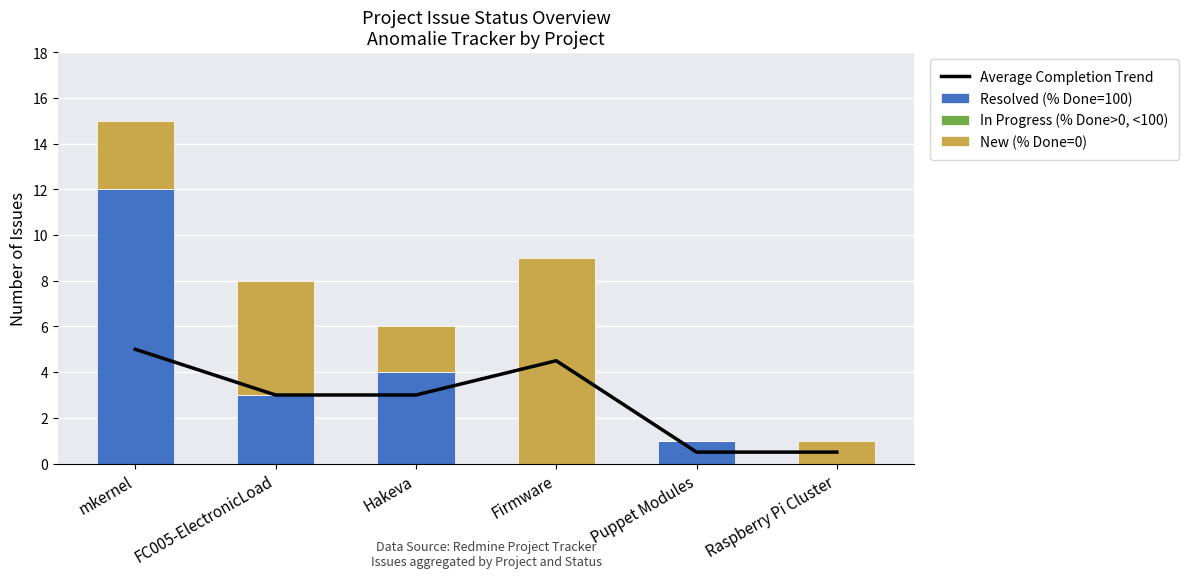

Reading right to left, transcribe all the data shown in this chart.

Average Completion Trend: Raspberry Pi Cluster=0.5	Puppet Modules=0.5	Firmware=4.5	Hakeva=3.0	FC005-ElectronicLoad=3.0	mkernel=5.0
Resolved (% Done=100): Raspberry Pi Cluster=0.0	Puppet Modules=1.0	Firmware=0.0	Hakeva=4.0	FC005-ElectronicLoad=3.0	mkernel=12.0
In Progress (% Done>0, <100): Raspberry Pi Cluster=0.0	Puppet Modules=0.0	Firmware=0.0	Hakeva=0.0	FC005-ElectronicLoad=0.0	mkernel=0.0
New (% Done=0): Raspberry Pi Cluster=1.0	Puppet Modules=0.0	Firmware=9.0	Hakeva=2.0	FC005-ElectronicLoad=5.0	mkernel=3.0